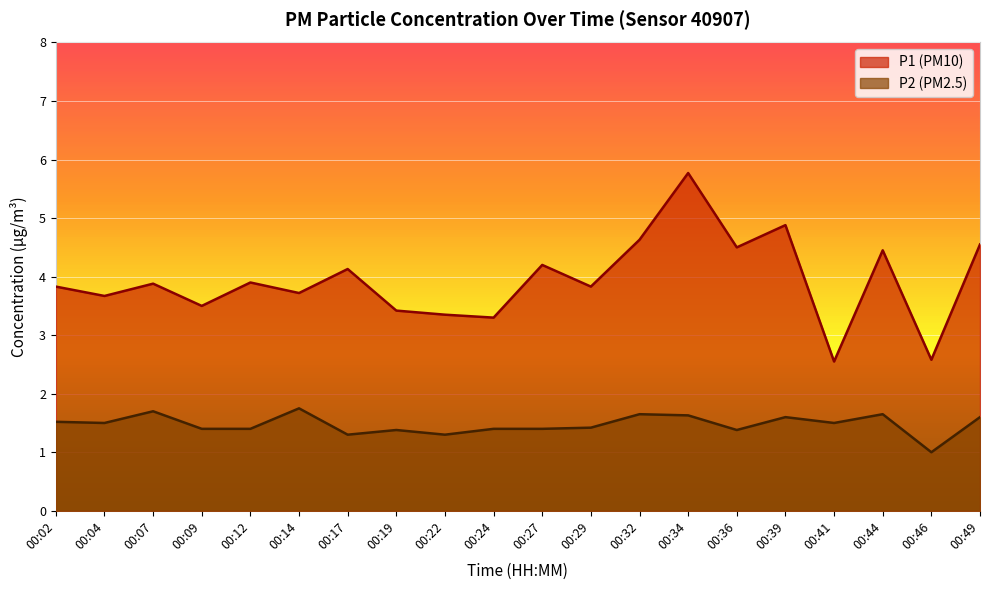

What is the value of the P1 point at the 13th from the left?

4.6